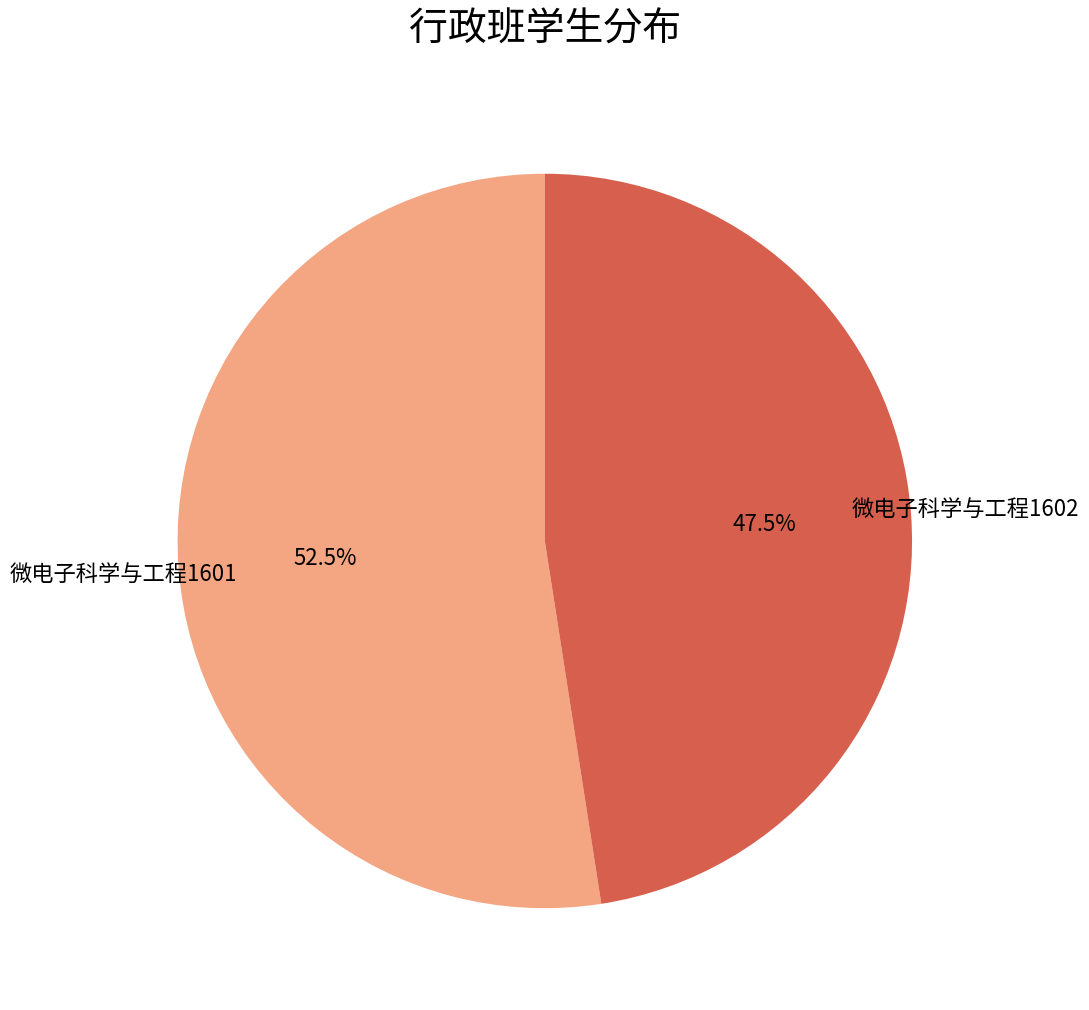

Approximately how many times larger is the value at 微电子科学与工程1601 compared to 微电子科学与工程1602?

1.1